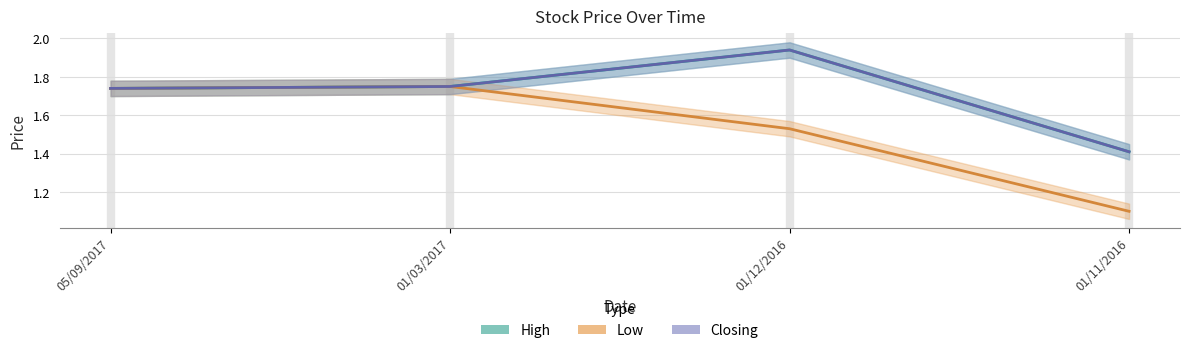

Which has a higher value, 01/12/2016 or 01/03/2017?

01/12/2016